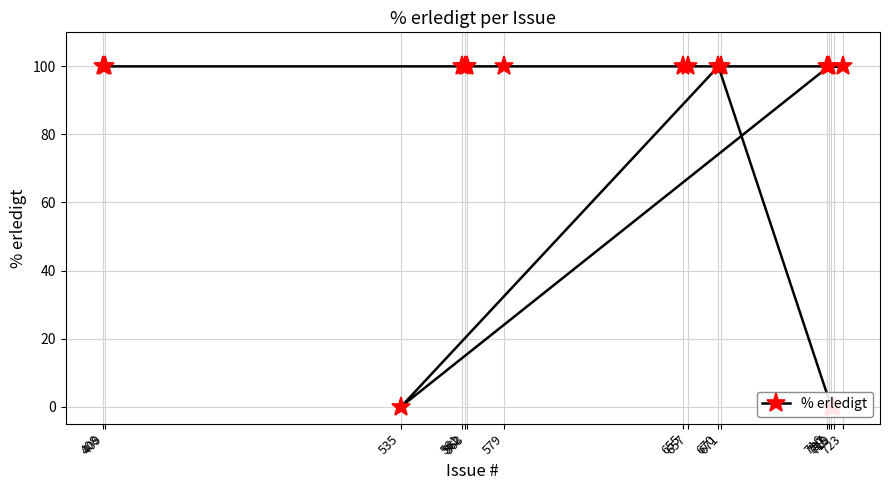

Between 563 and 670, which is larger?

563